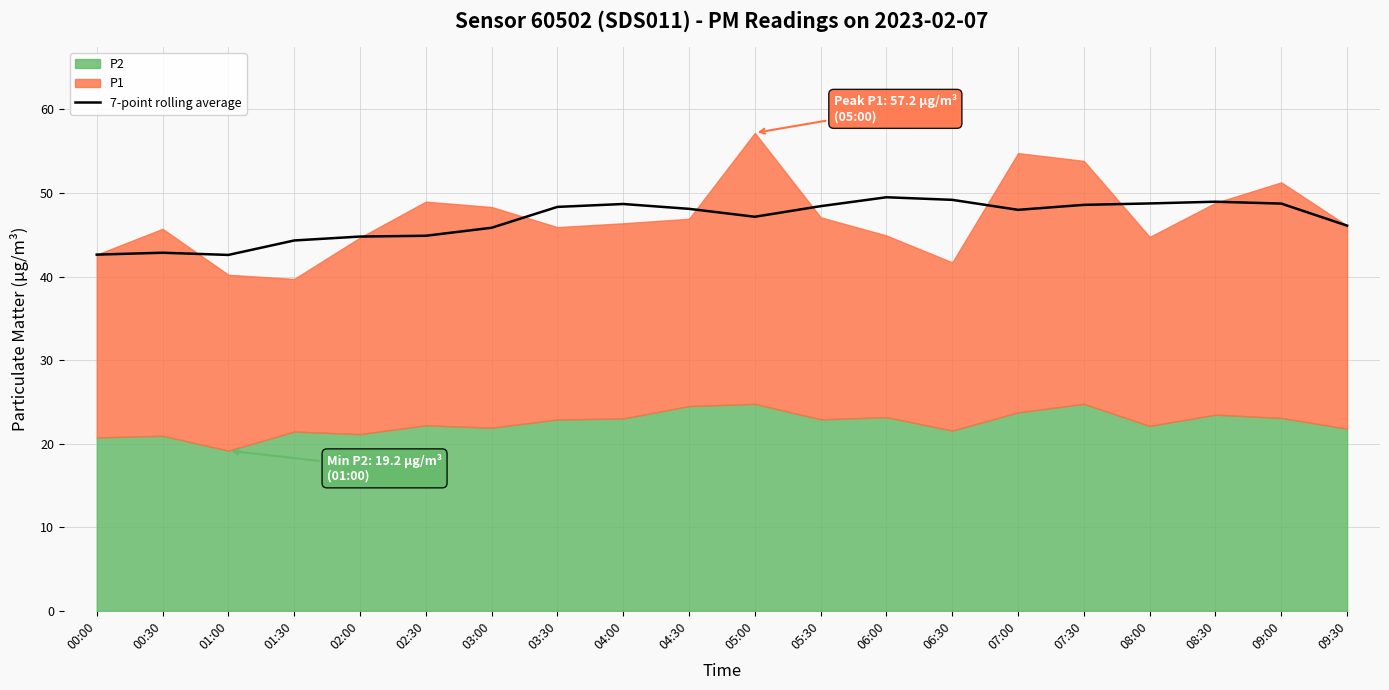

What is the maximum value for 7-point rolling average?

49.5